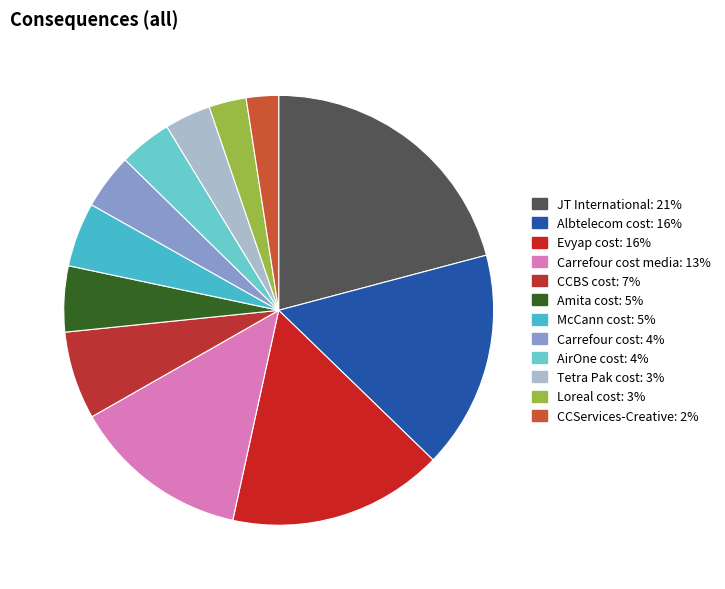

How many segments does this pie chart have?

12